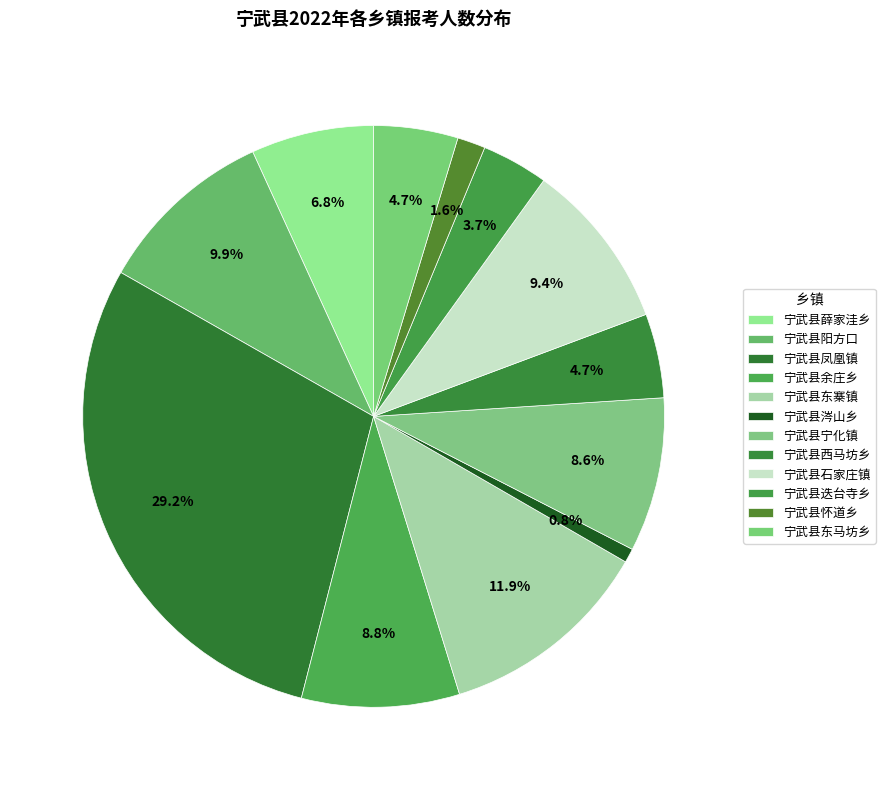

To the nearest percent, what is the combined percentage of 宁武县西马坊乡 and 宁武县薛家洼乡?

12%